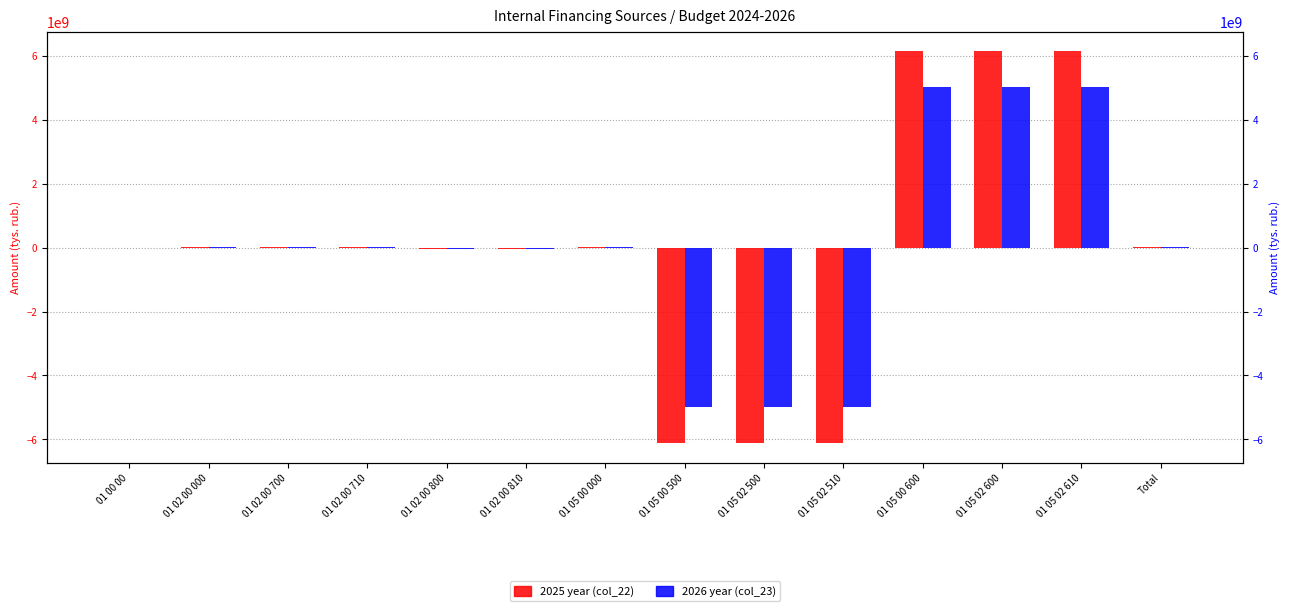

What is the minimum value shown in the chart?

-6112516321.1